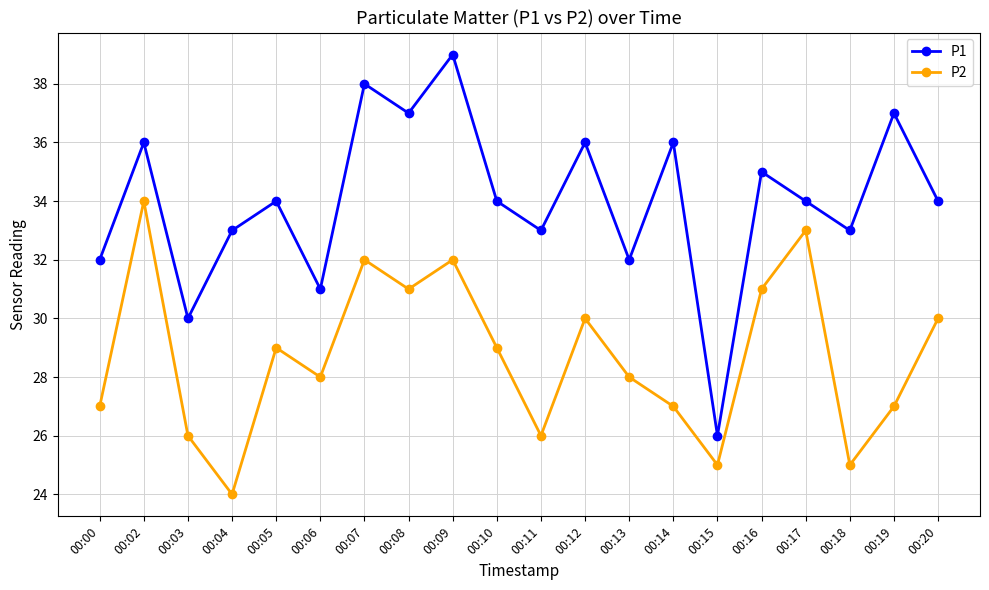

What are all the series names shown in the legend?

P1, P2